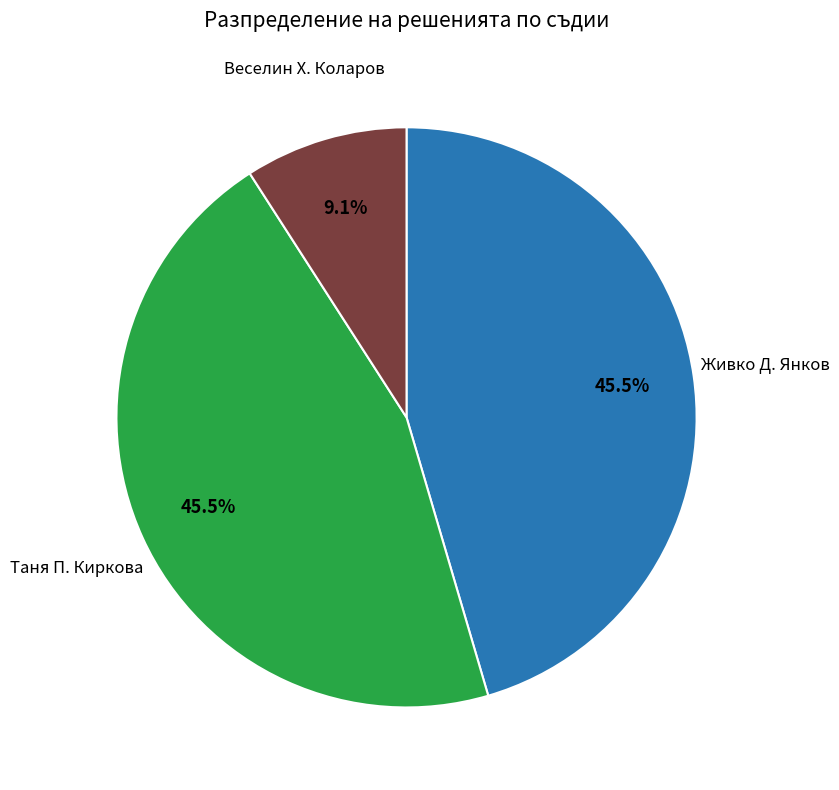

How many slices are in this pie chart?

3